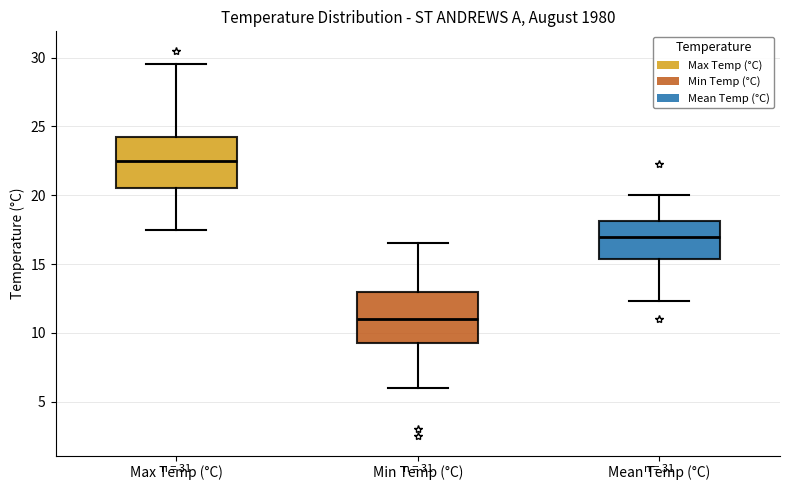

Reading left to right, transcribe this box plot: for each box, give where its median line is, the range the box spans, and where its two whiskers end, as read against the y-axis. The values are not printed on the chart, so give them approximately, as read against the axis.

Max Temp (°C): median 22.5, box 20.5 to 24.5, whiskers 17.5 to 29.5
Min Temp (°C): median 11.0, box 9.5 to 13.0, whiskers 6.0 to 16.5
Mean Temp (°C): median 17.0, box 15.5 to 18.0, whiskers 12.5 to 20.0